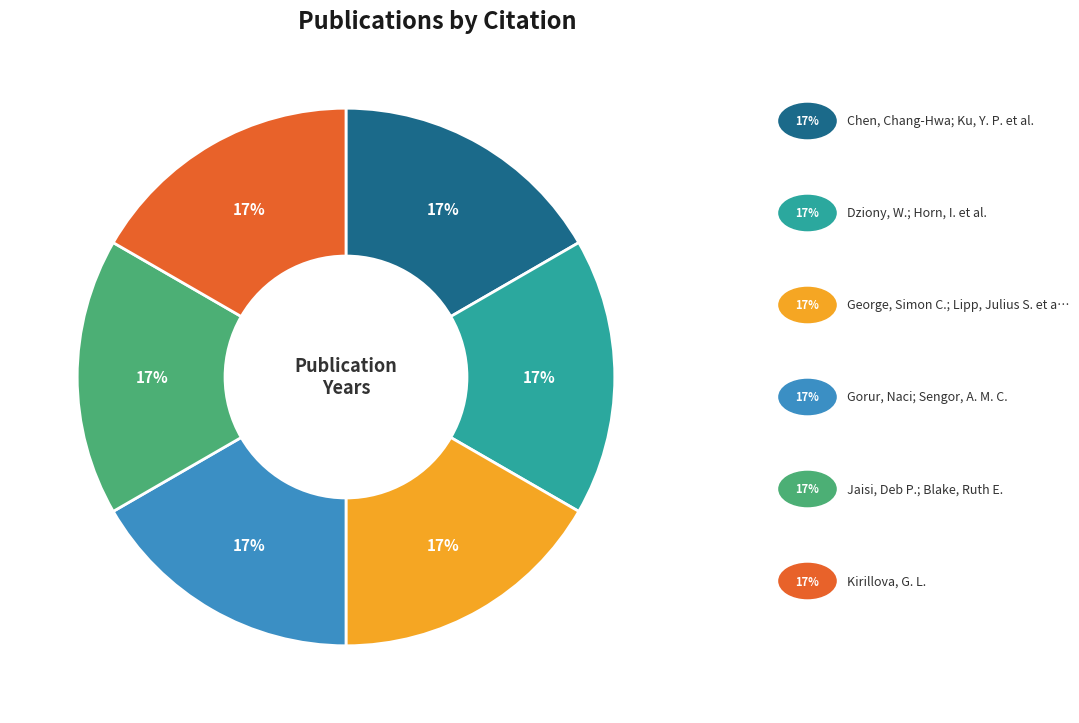

To the nearest percent, what is the average slice percentage?

17%